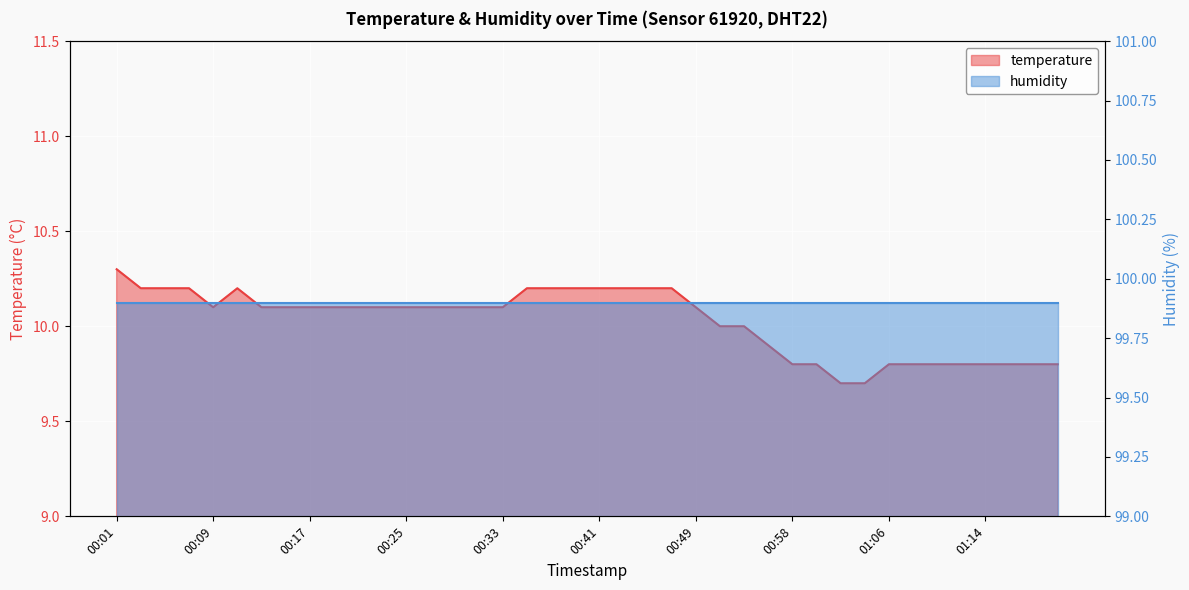

Rank the categories by value from highest to lowest.

00:01, 00:03, 00:05, 00:07, 00:11, 00:35, 00:37, 00:39, 00:41, 00:43, 00:45, 00:47, 00:09, 00:13, 00:15, 00:17, 00:19, 00:21, 00:23, 00:25, 00:27, 00:29, 00:31, 00:33, 00:49, 00:51, 00:54, 00:56, 00:58, 01:00, 01:06, 01:08, 01:10, 01:12, 01:14, 01:16, 01:18, 01:20, 01:02, 01:04